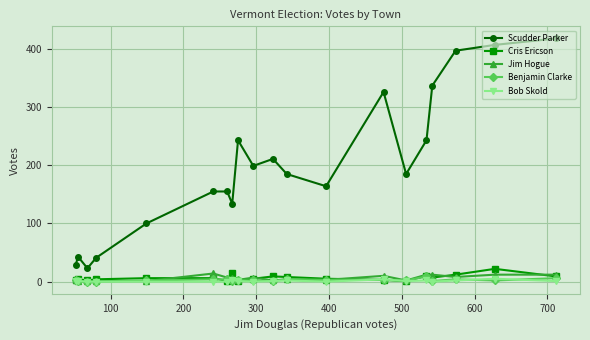

Which series has the largest total across all categories?

Scudder Parker